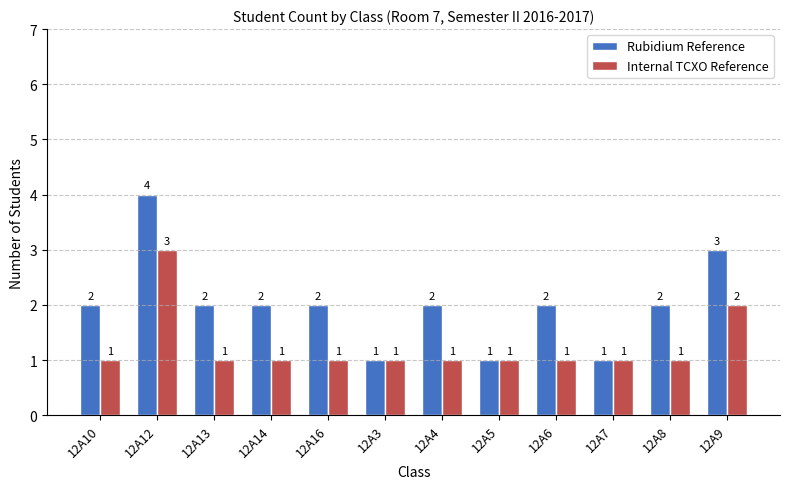

Reading left to right, extract all data points from this chart.

Rubidium Reference: 12A10=2	12A12=4	12A13=2	12A14=2	12A16=2	12A3=1	12A4=2	12A5=1	12A6=2	12A7=1	12A8=2	12A9=3
Internal TCXO Reference: 12A10=1	12A12=3	12A13=1	12A14=1	12A16=1	12A3=1	12A4=1	12A5=1	12A6=1	12A7=1	12A8=1	12A9=2